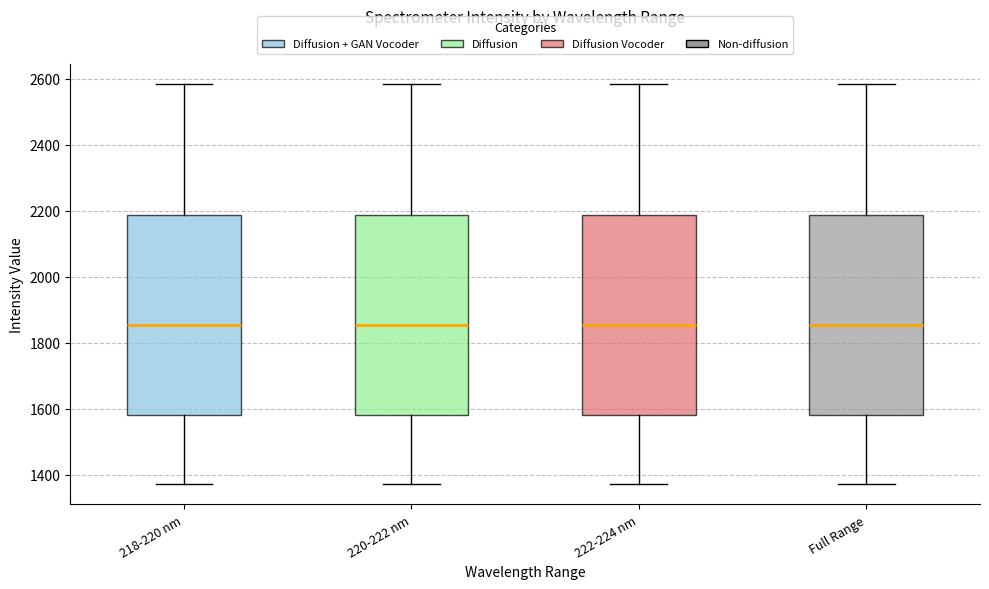

Reading left to right, read every box against the y-axis: the position of its median line, the range the box covers, and the ends of its whiskers. The values are not printed on the chart, so give them approximately, as read against the axis.

218-220 nm: median 1860, box 1580 to 2180, whiskers 1380 to 2580
220-222 nm: median 1860, box 1580 to 2180, whiskers 1380 to 2580
222-224 nm: median 1860, box 1580 to 2180, whiskers 1380 to 2580
Full Range: median 1860, box 1580 to 2180, whiskers 1380 to 2580